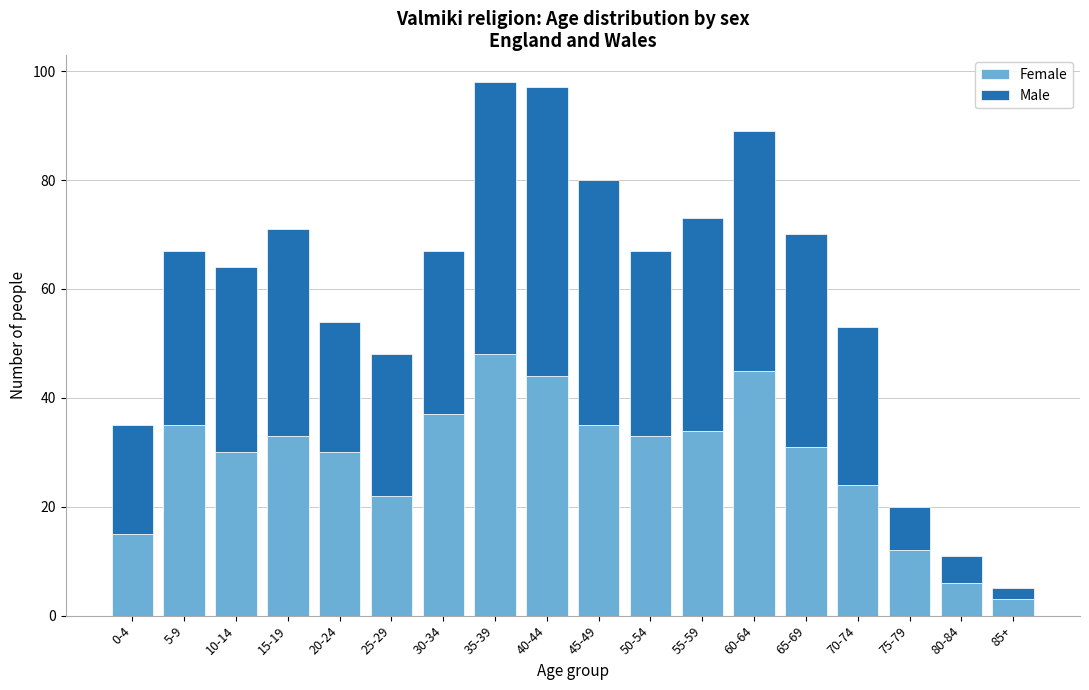

What is the total value across all series at 0-4?

35